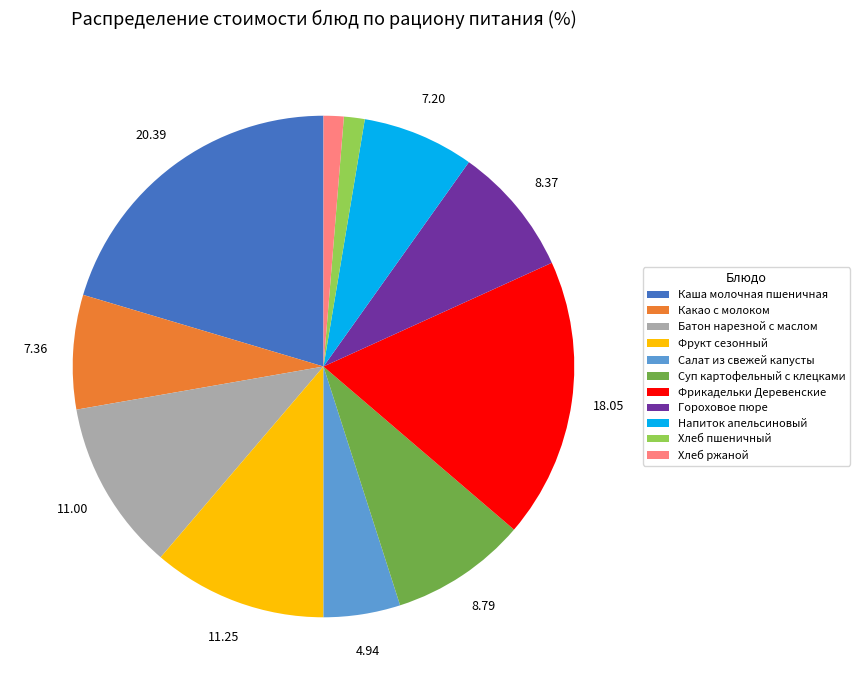

Which slice is the largest?

Каша молочная пшеничная